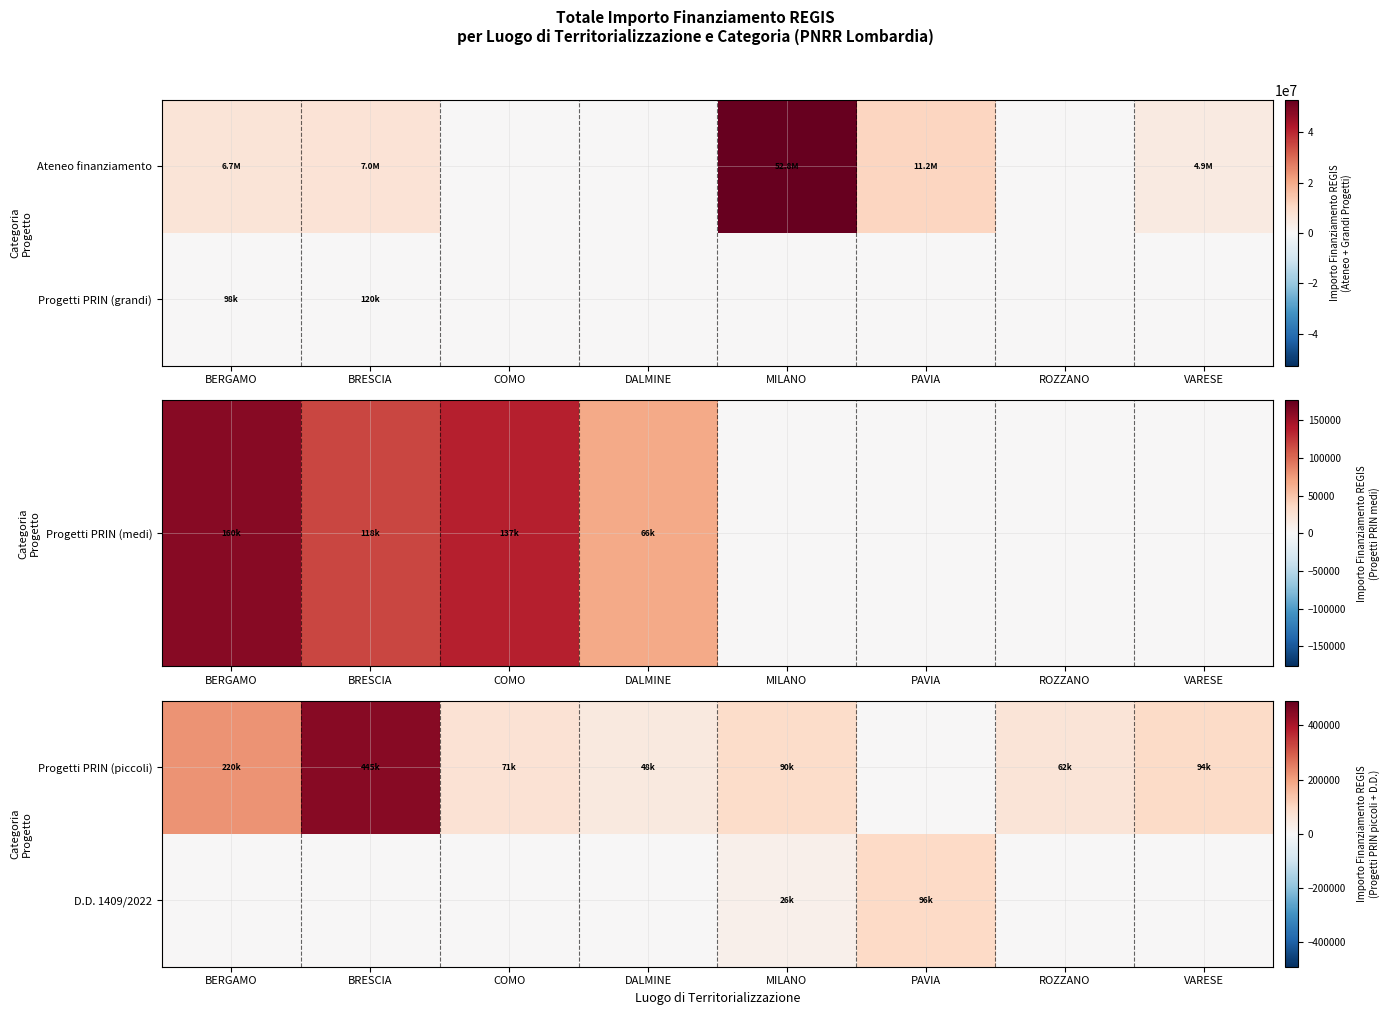

Is the value of D.D. 1409/2022 at BRESCIA greater than the value of Progetti PRIN (piccoli) at PAVIA?

No